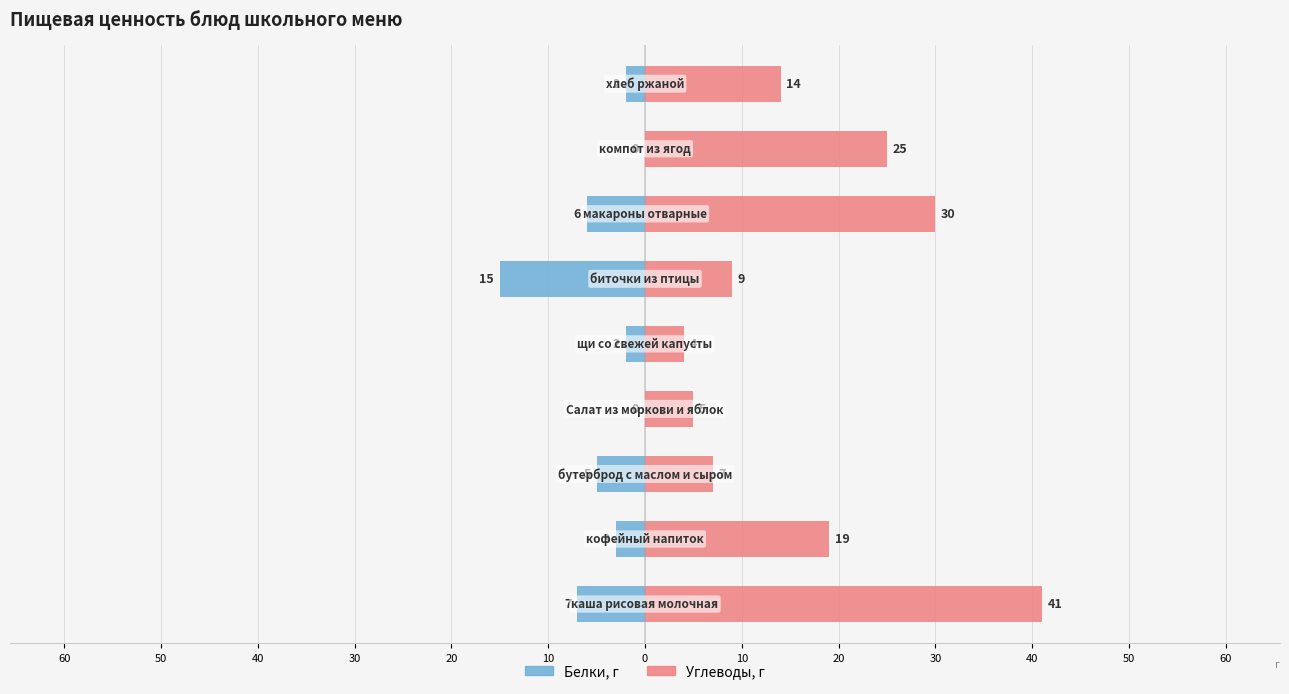

What is the value of the Углеводы bar at the 8th from the left?

9